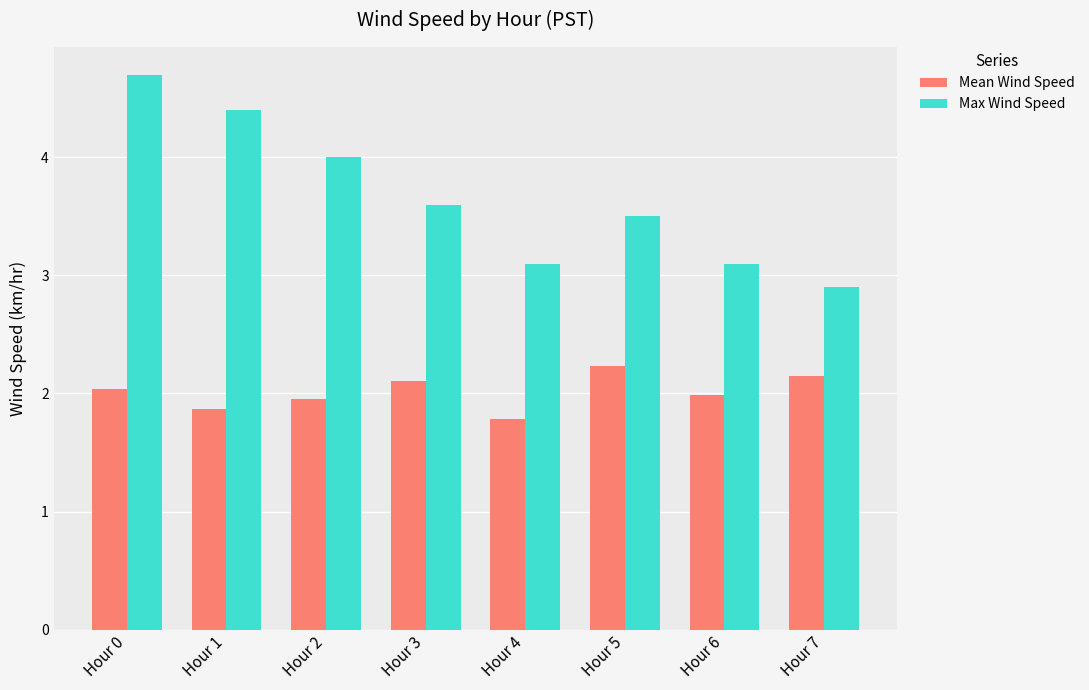

At which label does Max Wind Speed reach its minimum?

Hour 7